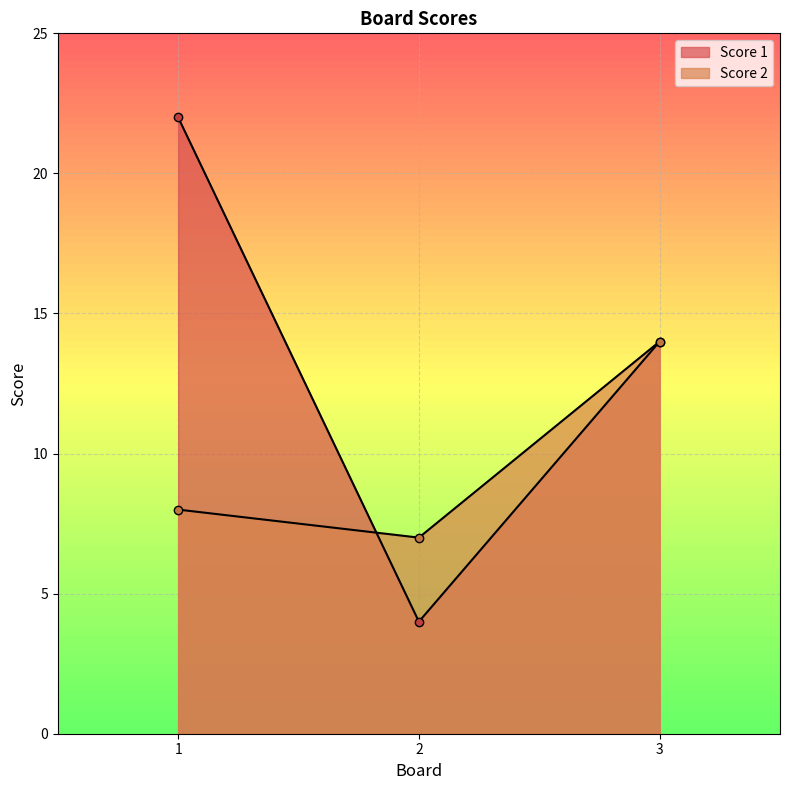

Which label corresponds to the largest value in the chart?

1